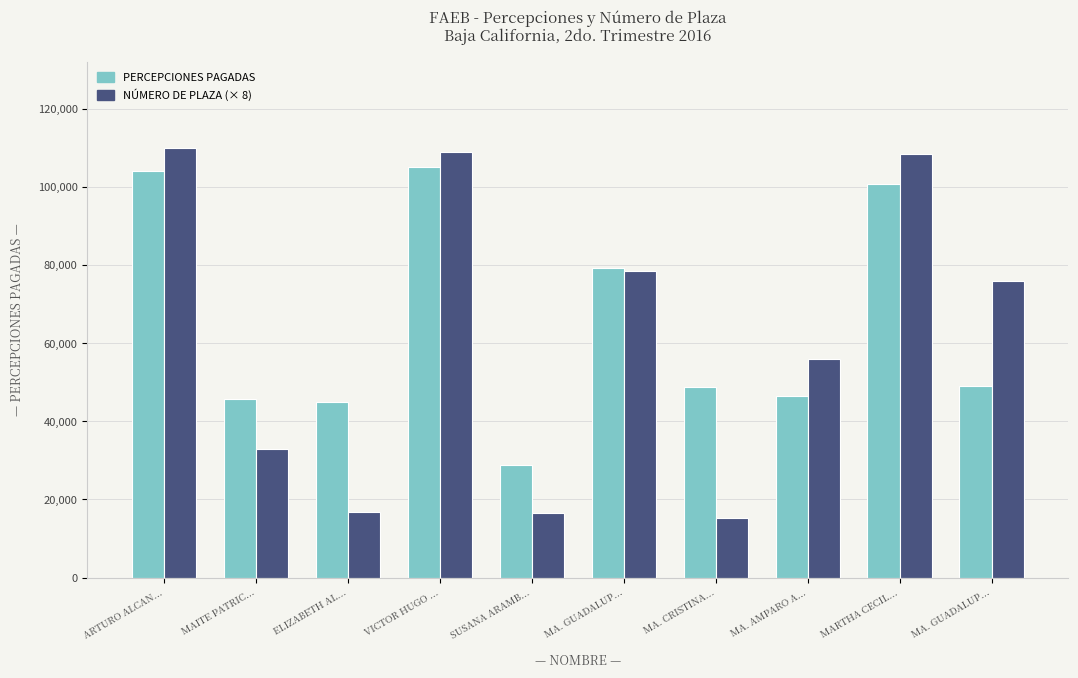

The Percepciones pagadas en el Periodo series shows 100703.3 at MARTHA CECIL.... True or false?

True